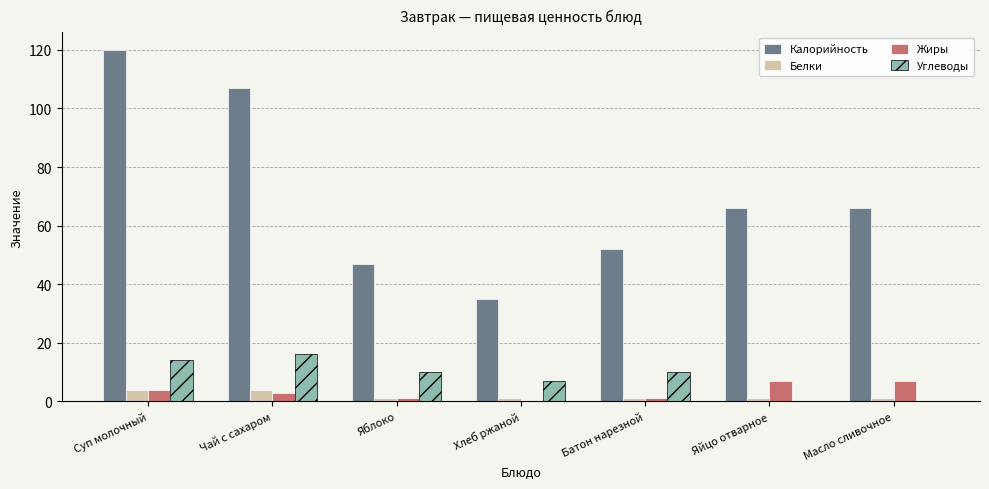

Which series has the largest total across all categories?

Калорийность